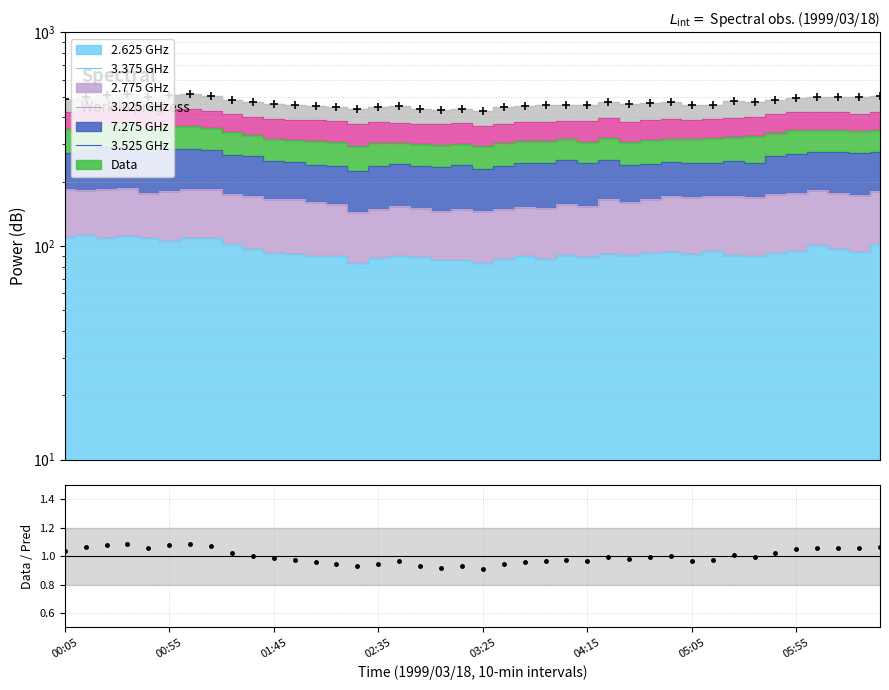

Which series has the widest spread of values?

Data